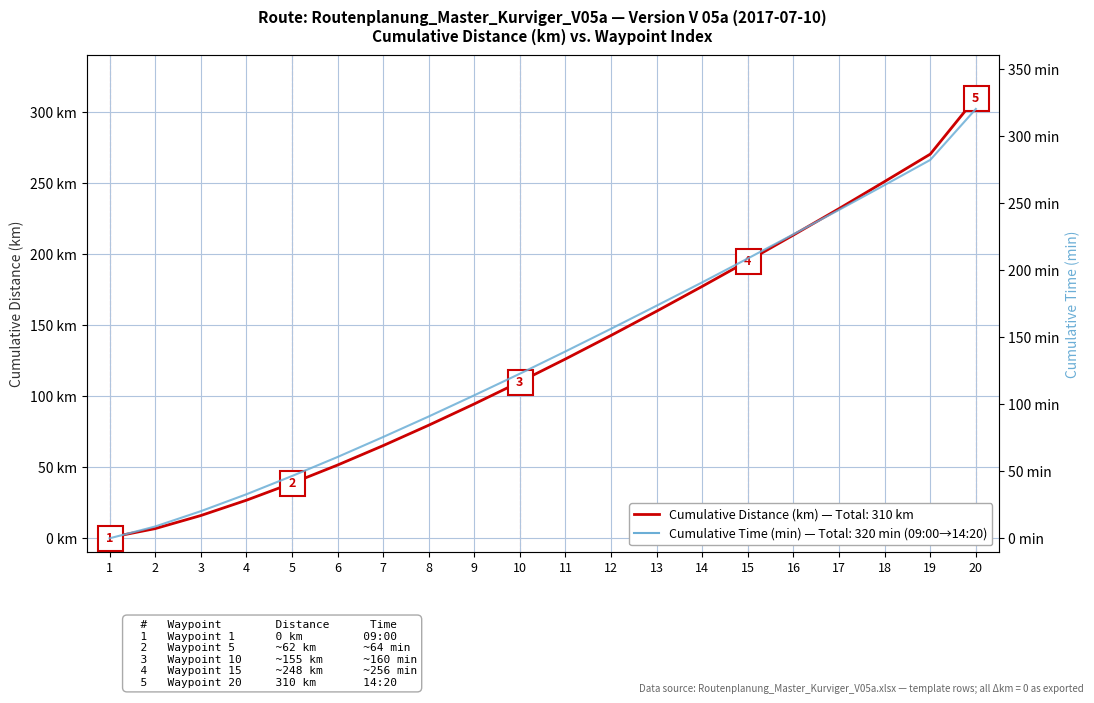

What is the difference between the maximum and minimum values in the Route: Cumulative Distance (km) series?

310.0